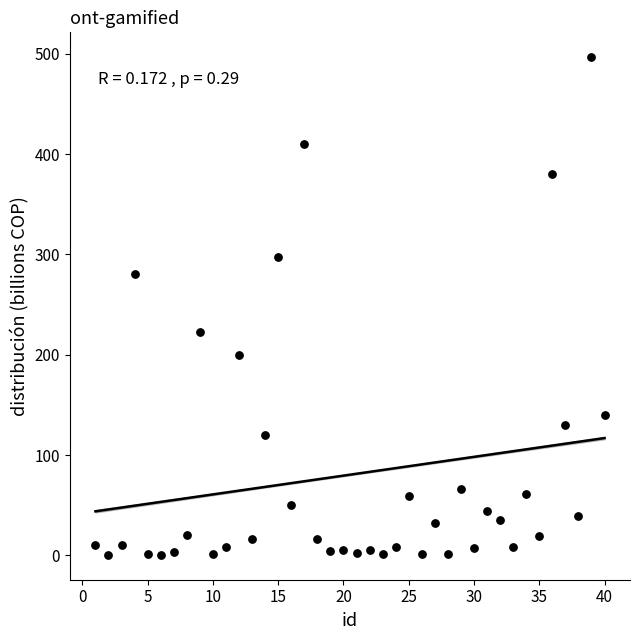

What is the range of Y values (max minus min)?

496.0